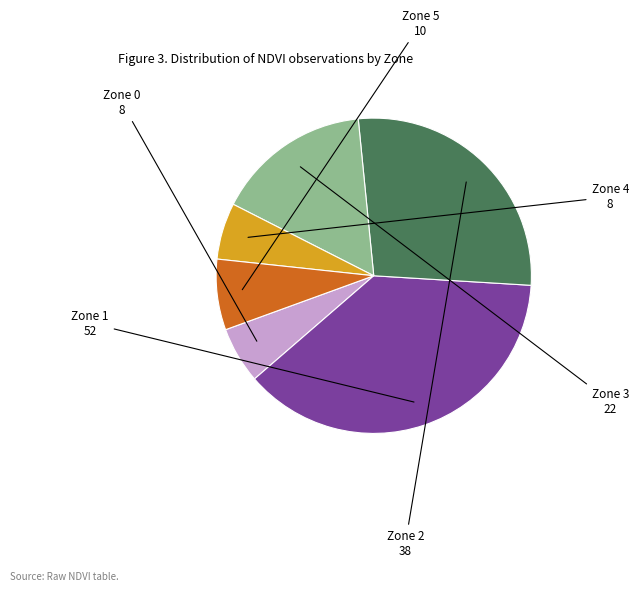

How many slices are in this pie chart?

6